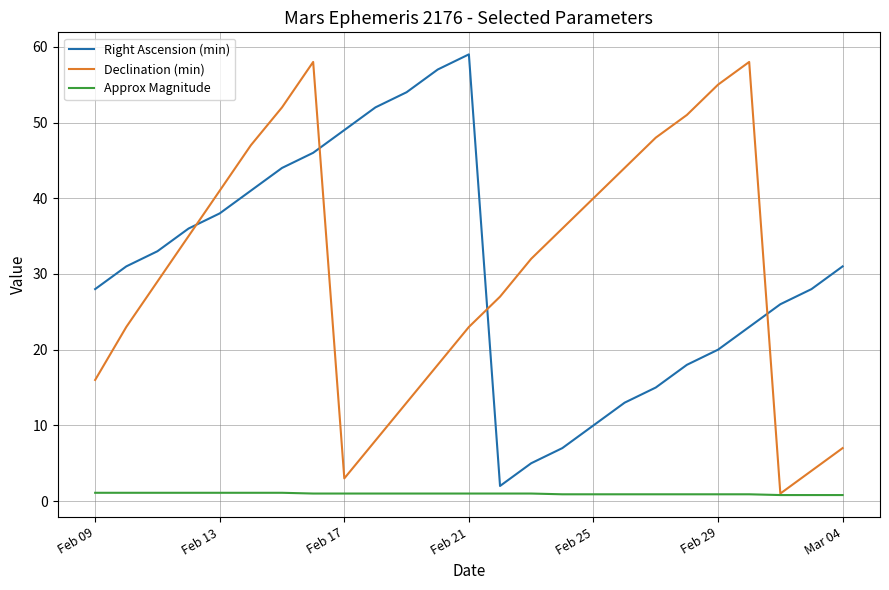

At how many categories does at least one series exceed 9?

25